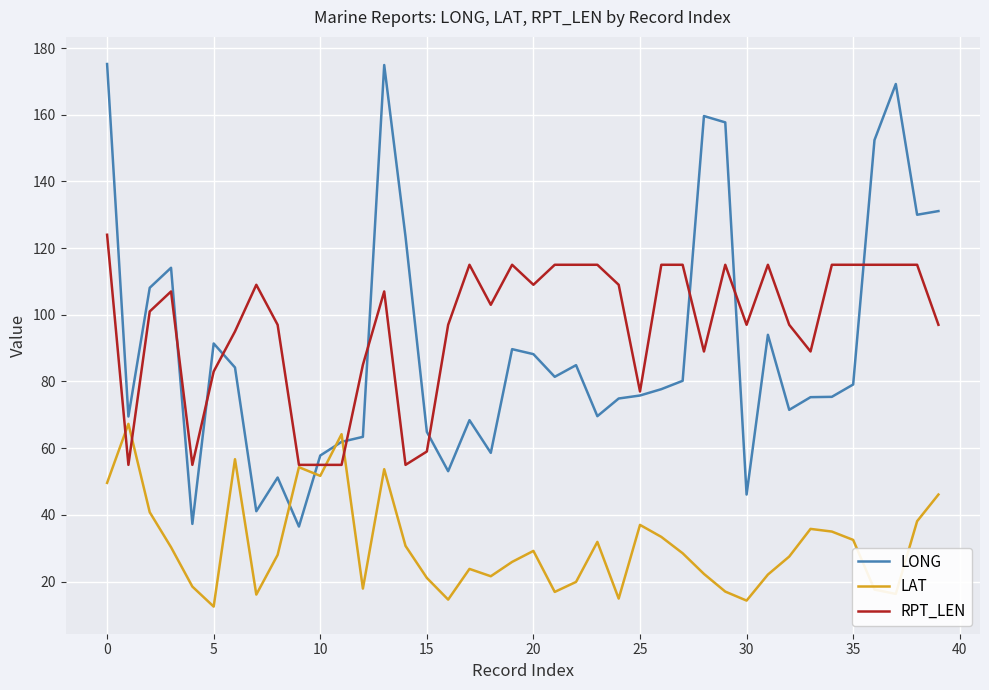

What is the lowest value of the LAT series?

12.5